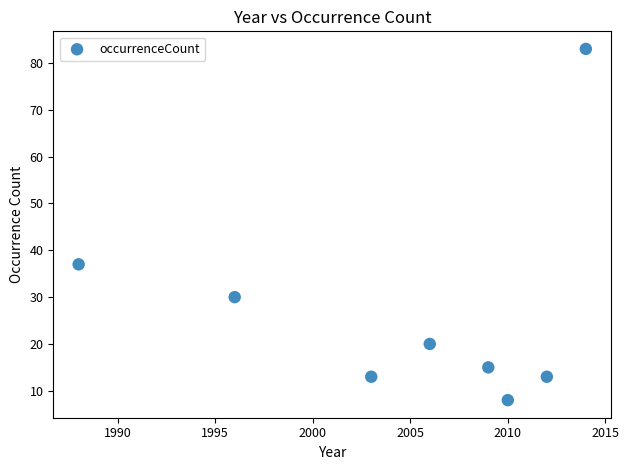

What Y value in the scatter plot is closest to 45?

37